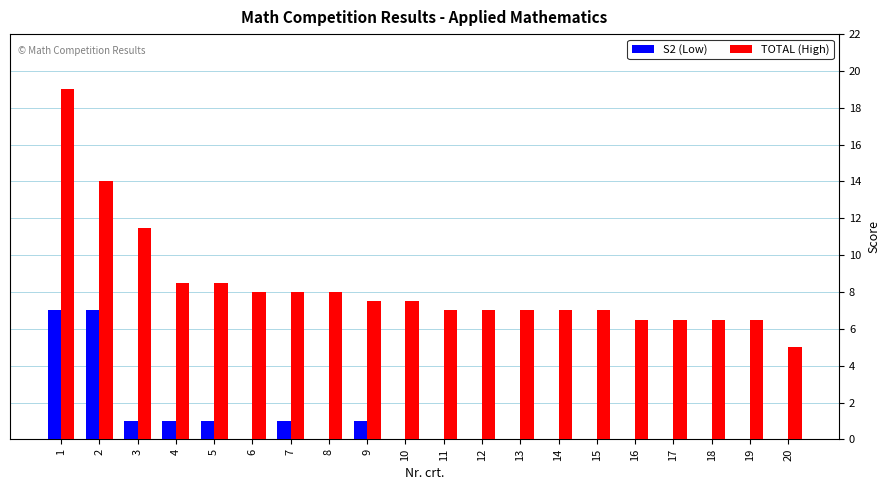

Which label corresponds to the largest value in the chart?

1